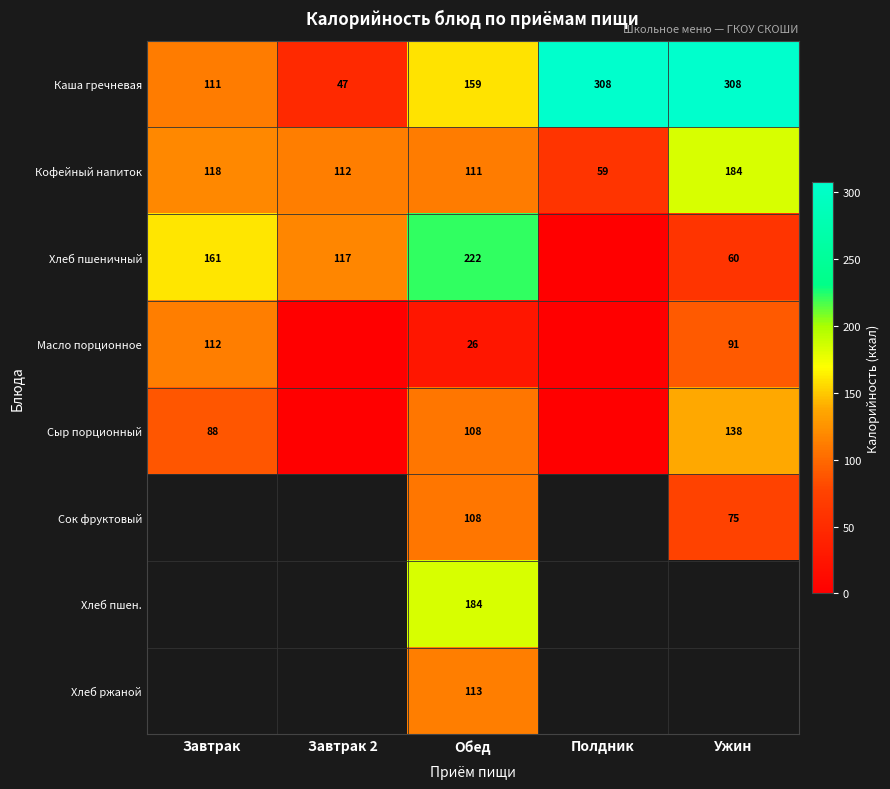

What is the difference between the second highest and minimum values in the Каша гречневая series?

261